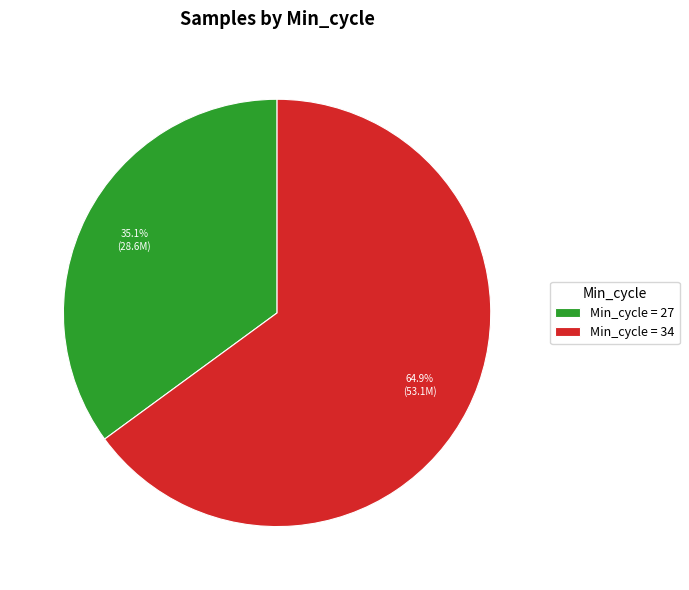

What percentage do Min_cycle = 34 and Min_cycle = 27 together represent?

100.0%